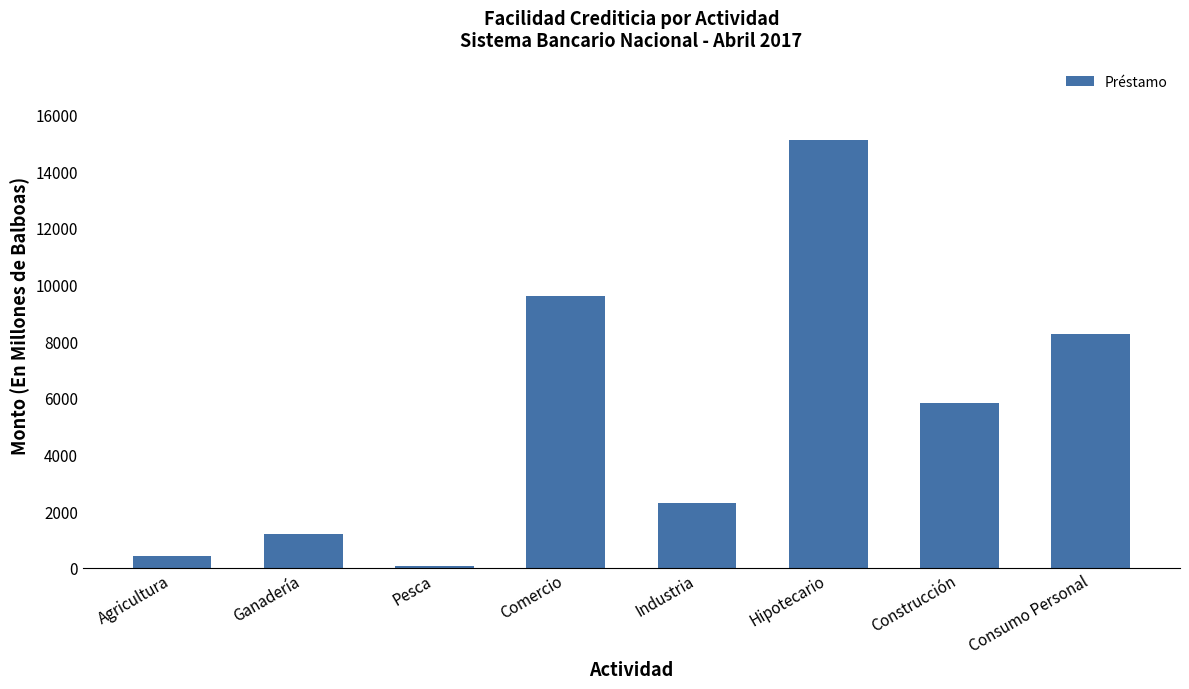

What is the change in value from Construcción to Consumo Personal?

+2445.5